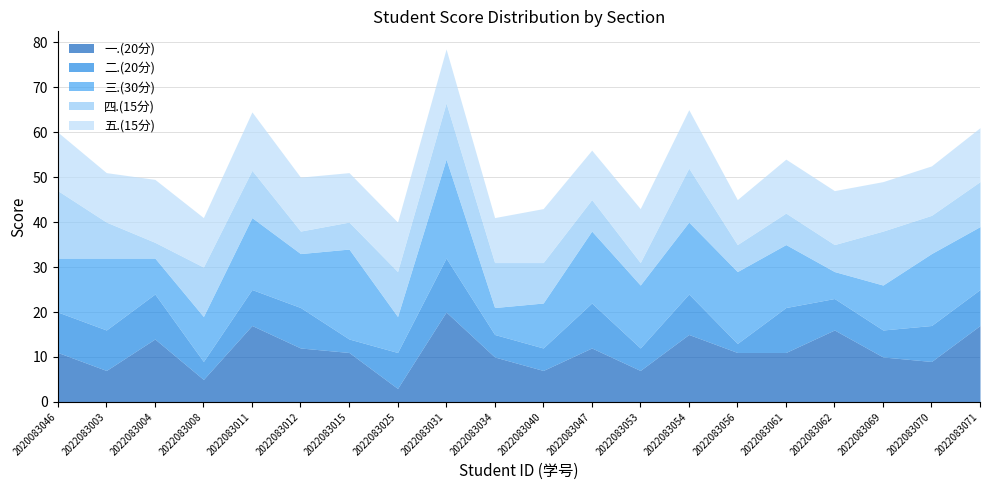

What are all the series names shown in the legend?

一.(20分), 二.(20分), 三.(30分), 四.(15分), 五.(15分)